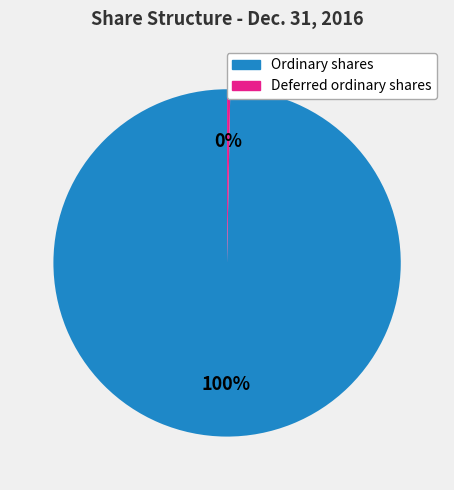

Count the number of slices in the pie.

2